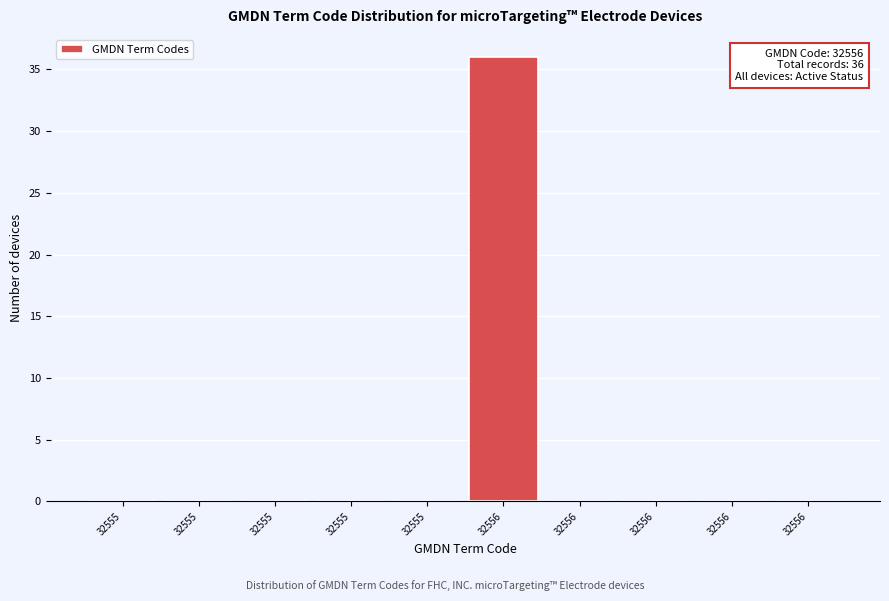

Count the number of data series in this chart.

1